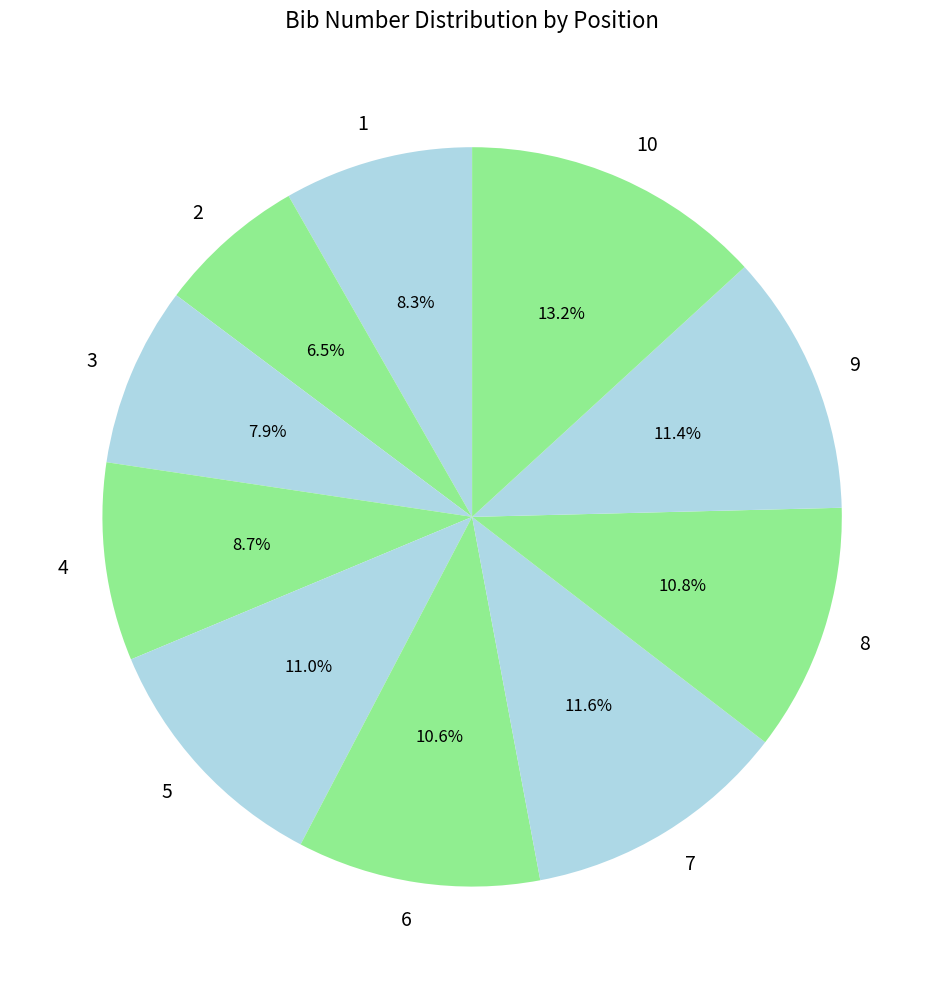

Which slice is the smallest?

2